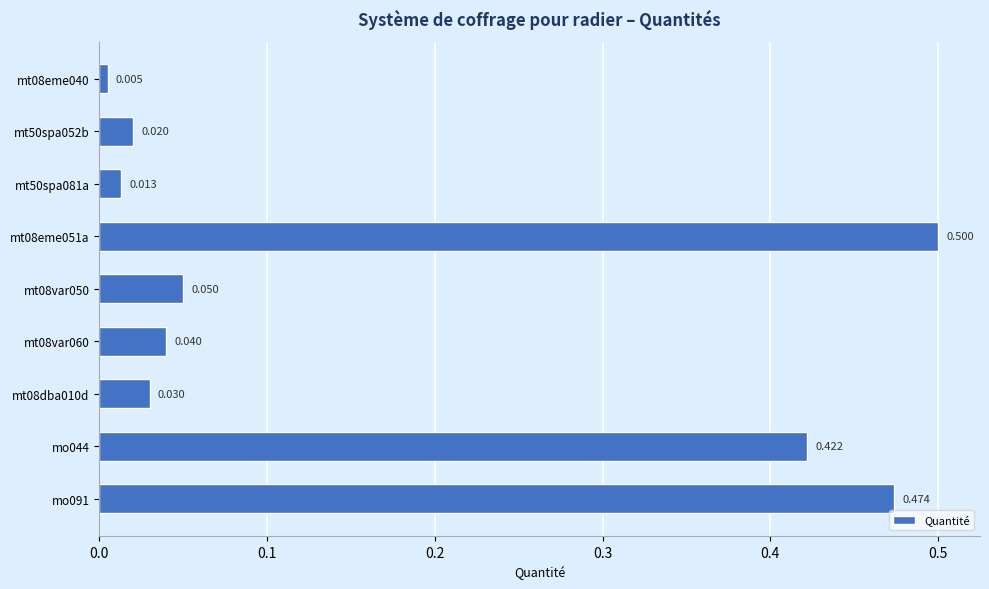

How many distinct data groups are displayed?

1